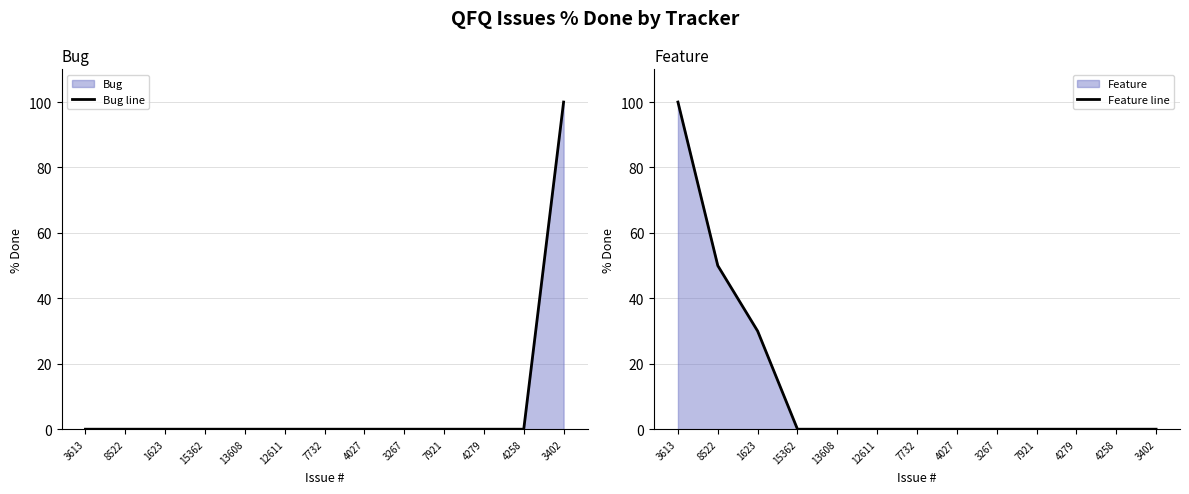

What is the highest value of the Feature line series?

100